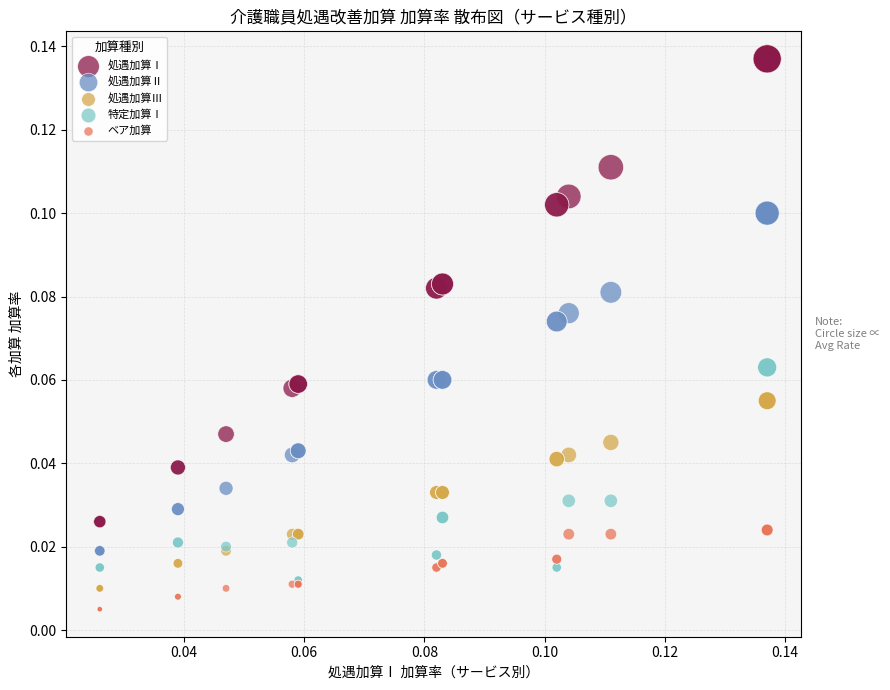

What are all the series names shown in the legend?

処遇加算Ⅰ, 処遇加算Ⅱ, 処遇加算Ⅲ, 特定加算Ⅰ, ベア加算